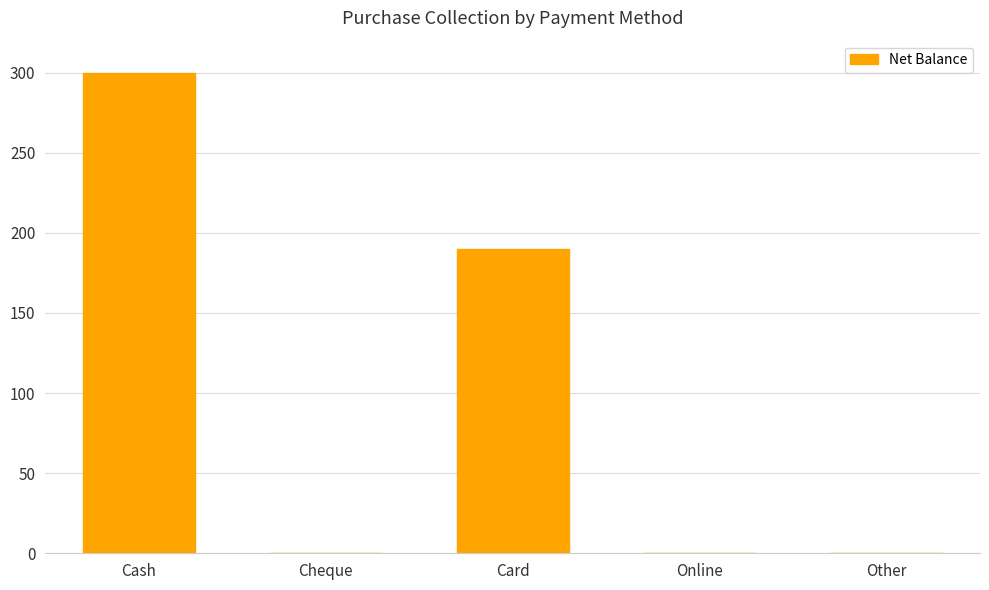

How many values exceed 0?

2